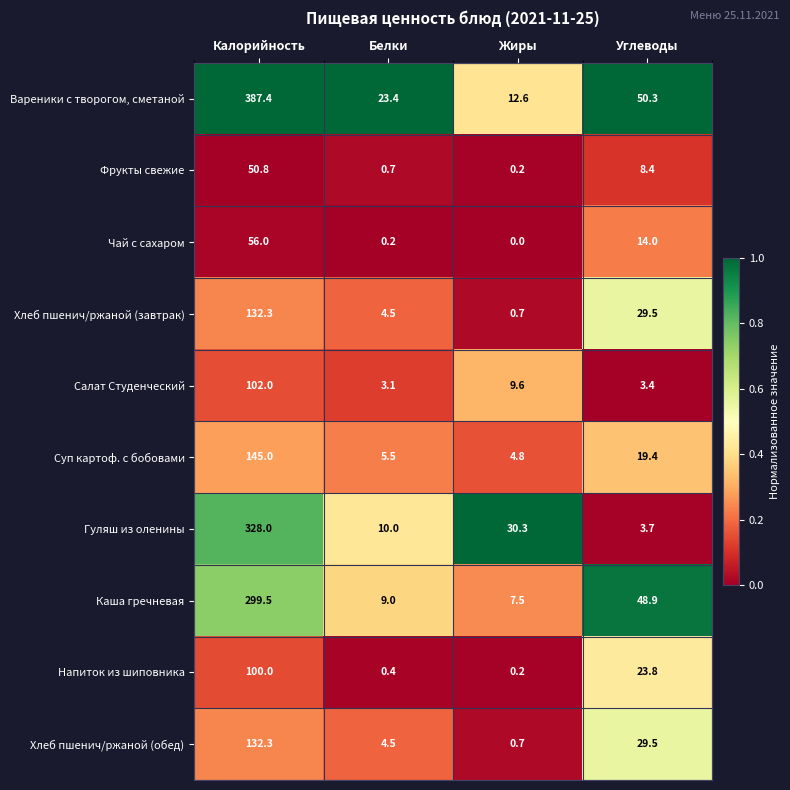

At which category is the sum across all series the highest?

Калорийность